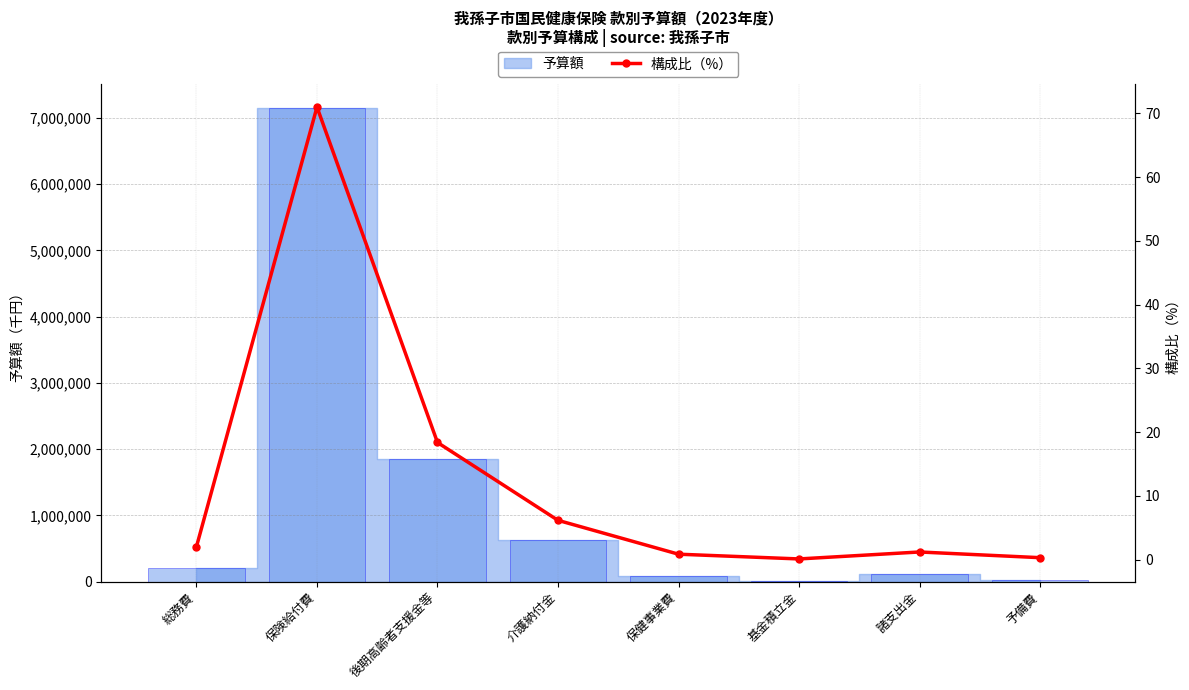

Rank the categories by value from lowest to highest.

基金積立金, 予備費, 保健事業費, 諸支出金, 総務費, 介護納付金, 後期高齢者支援金等, 保険給付費